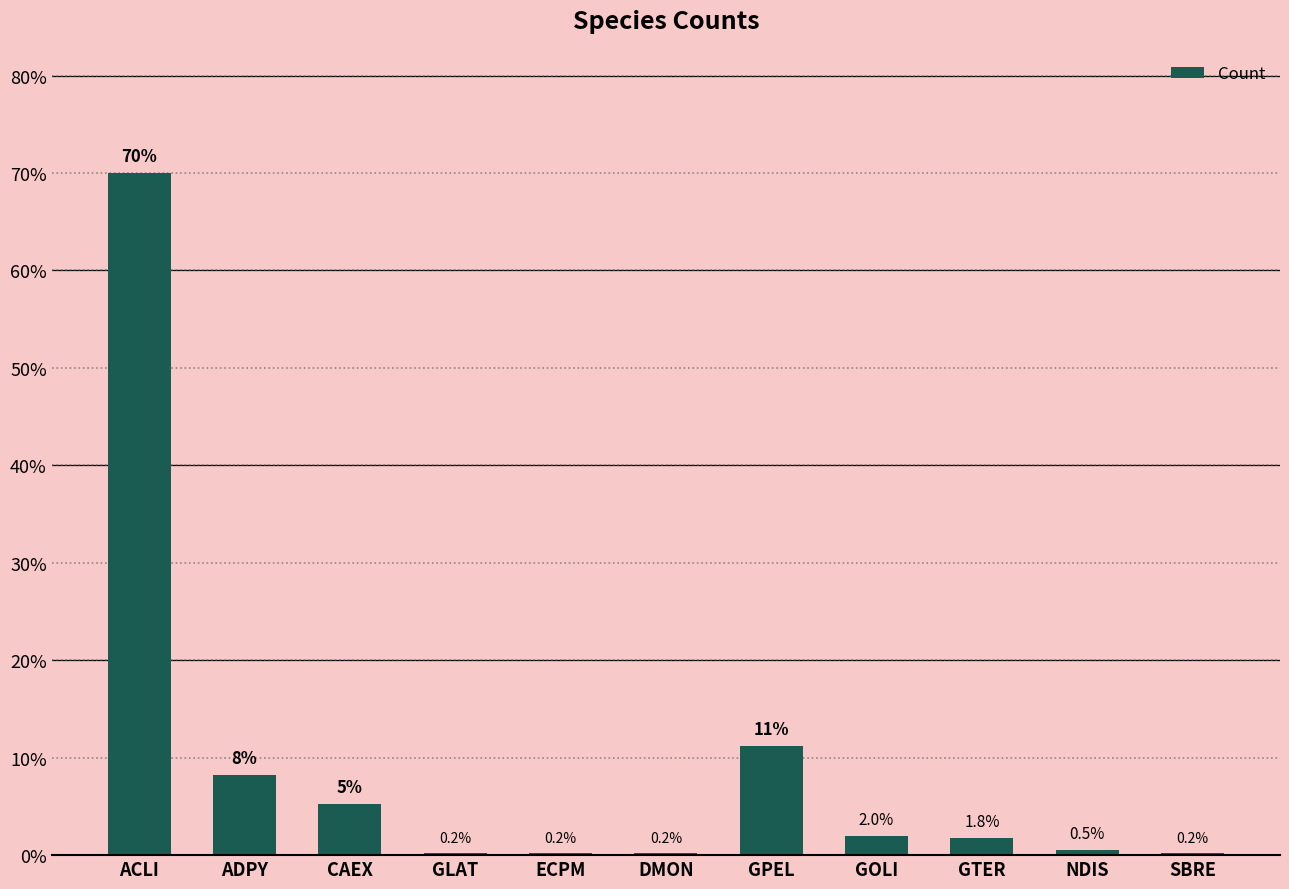

What is the value of the 10th bar from the left?

0.5